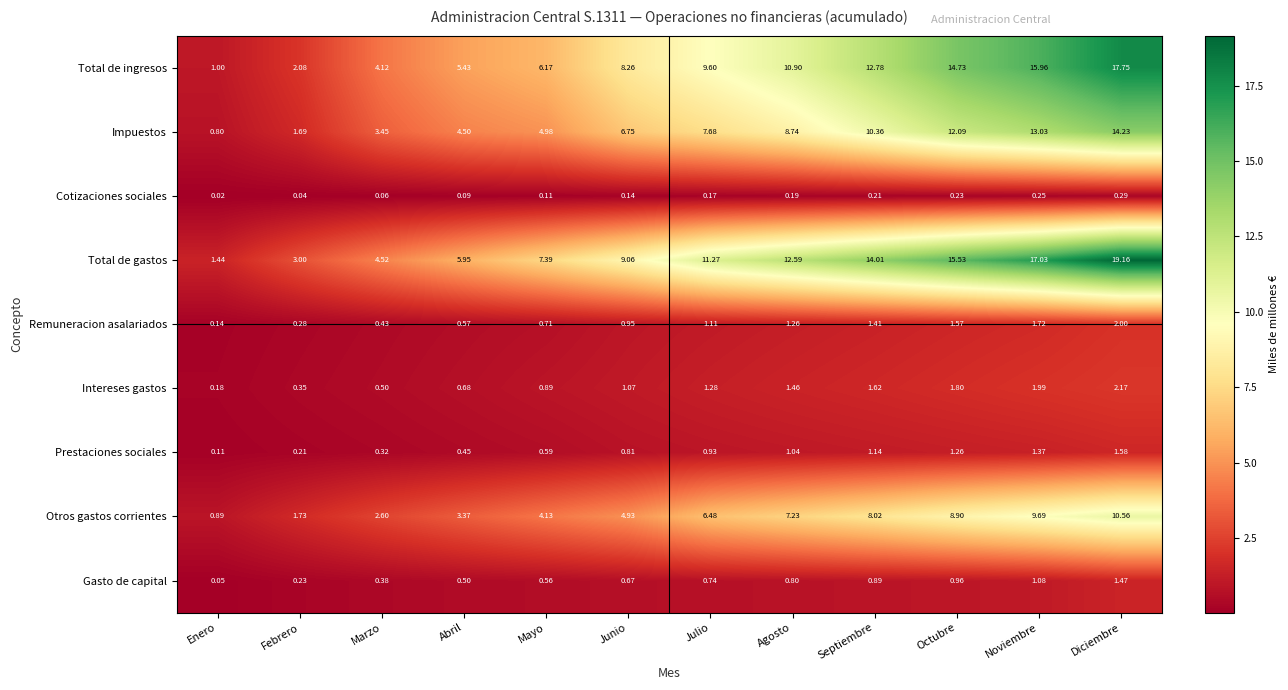

At which label does Otros gastos corrientes first exceed 6?

Julio